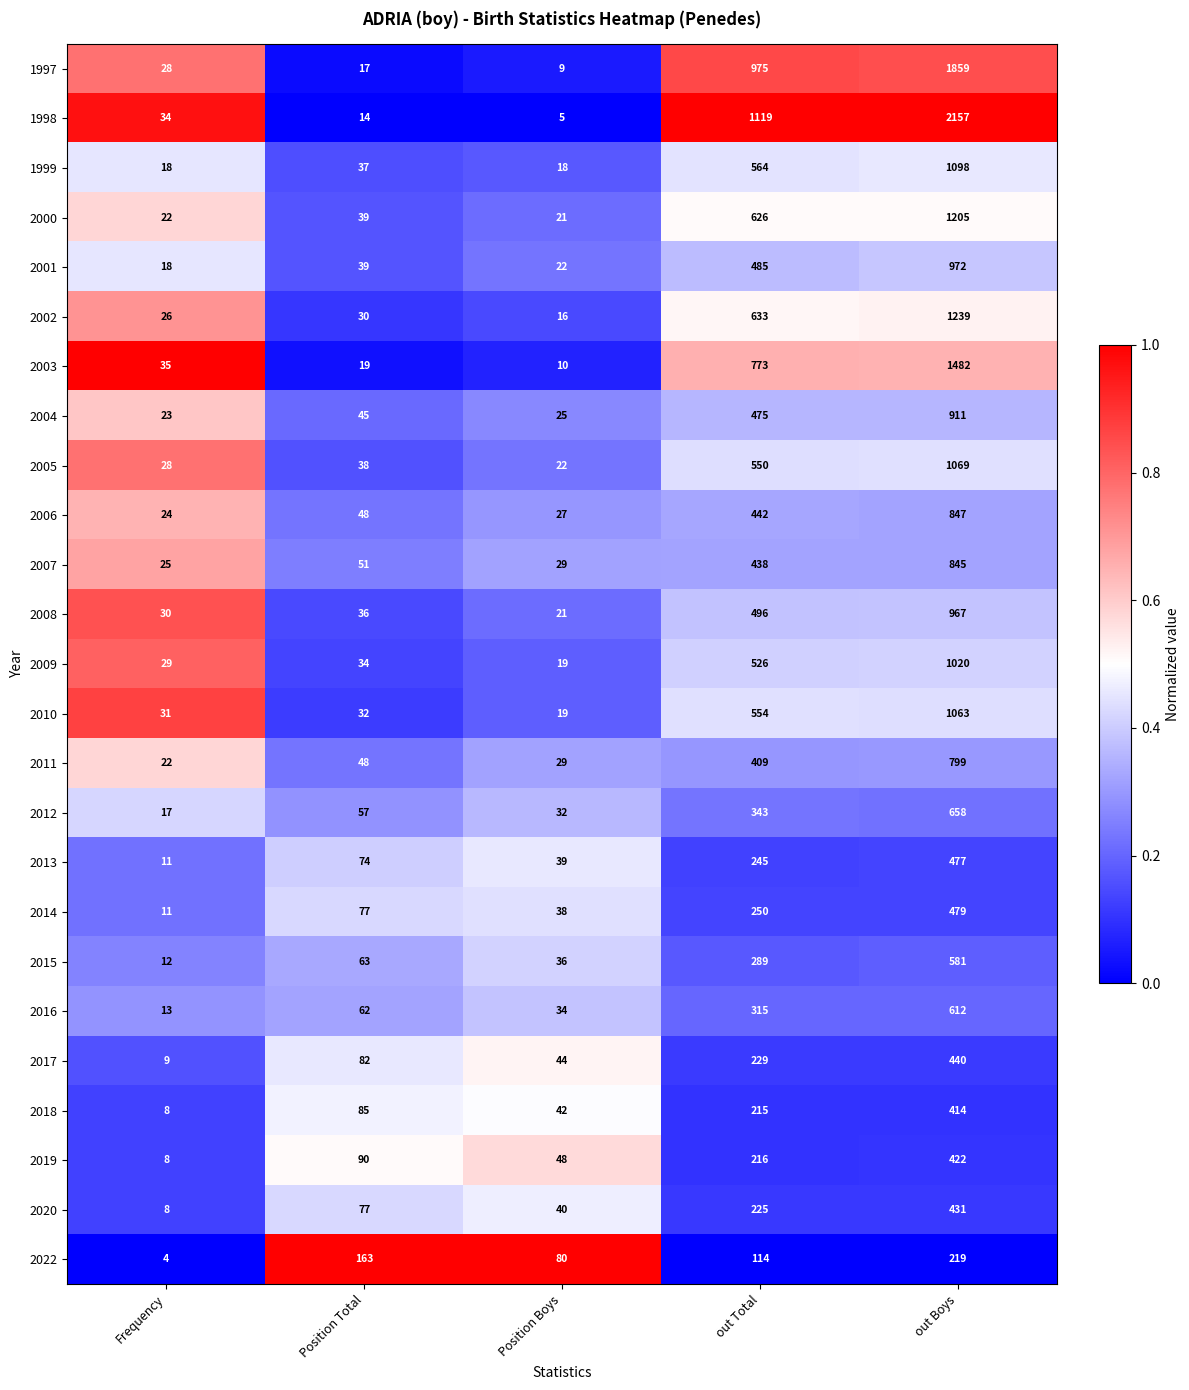

What is the average value of the 2020 series?

156